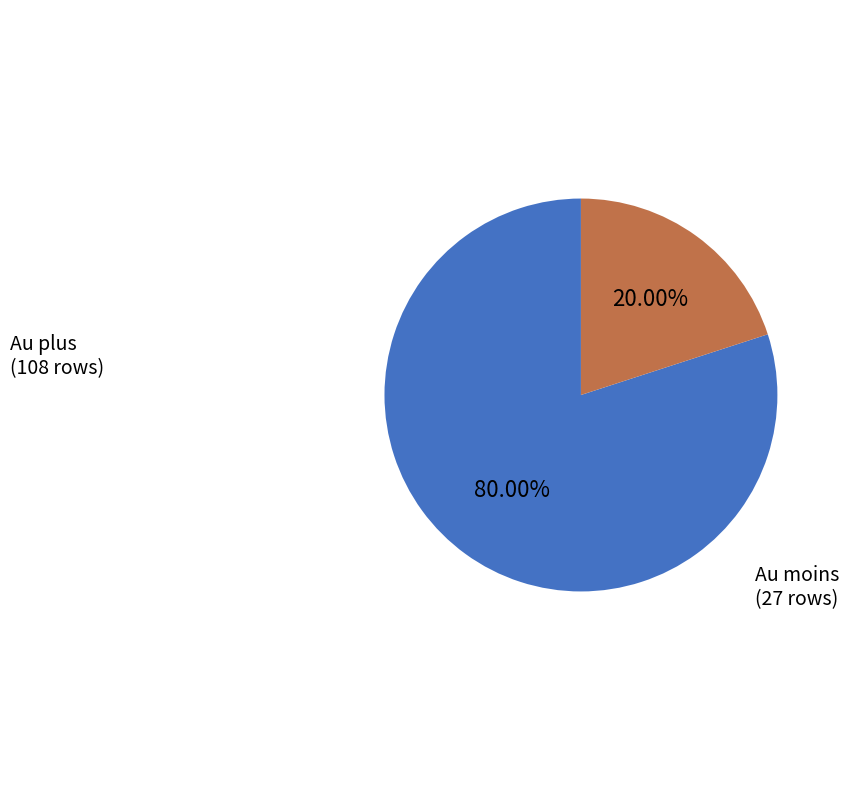

Approximately how many times larger is the value at Au plus compared to Au moins?

4.0